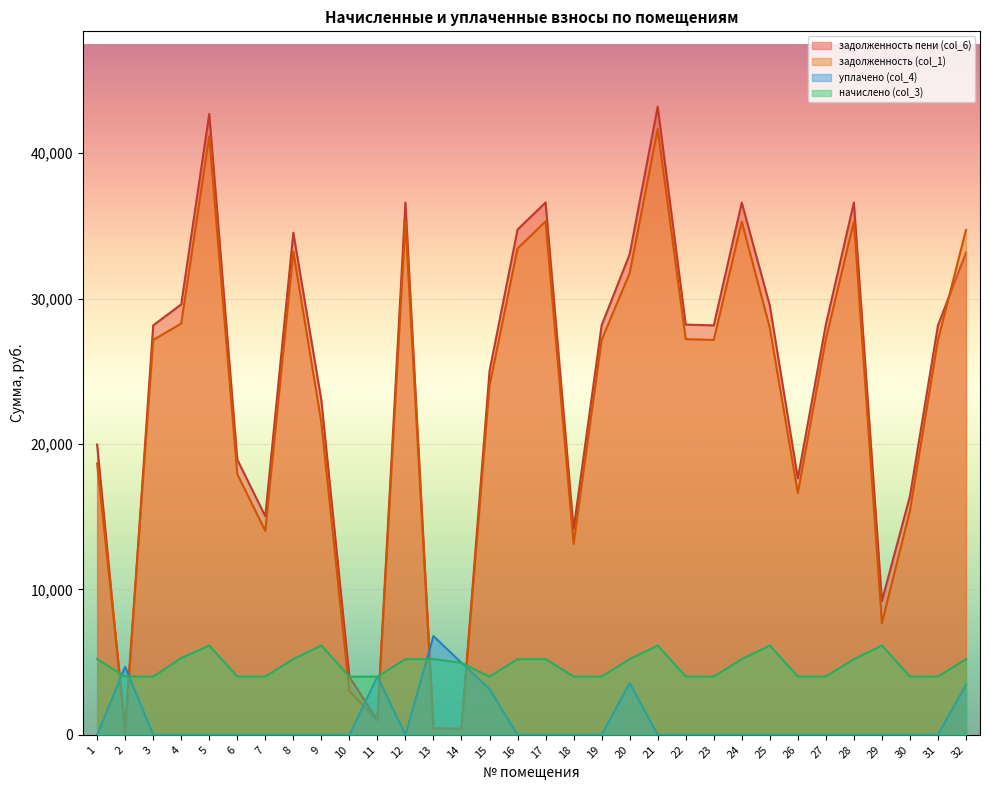

True or false: задолженность пени (col_6) has a value of 14138.6 at 18.

True